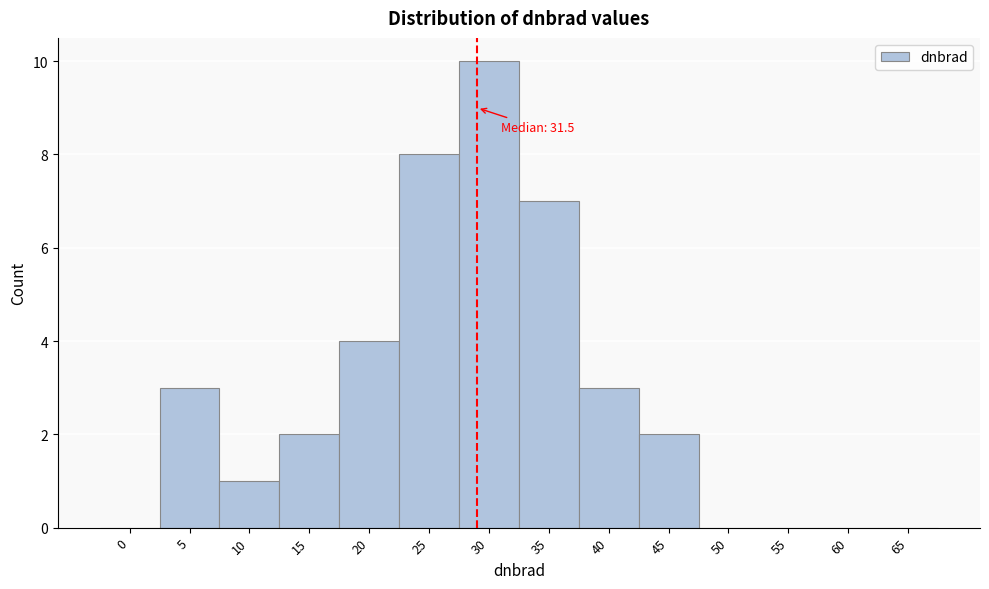

Reading left to right, what are all the values shown in this chart?

0=0	5=3	10=1	15=2	20=4	25=8	30=10	35=7	40=3	45=2	50=0	55=0	60=0	65=0